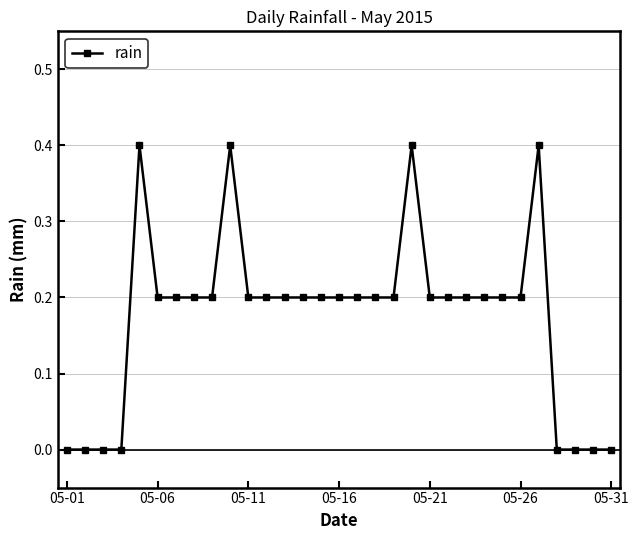

What is the value of the 9th point from the left?

0.2